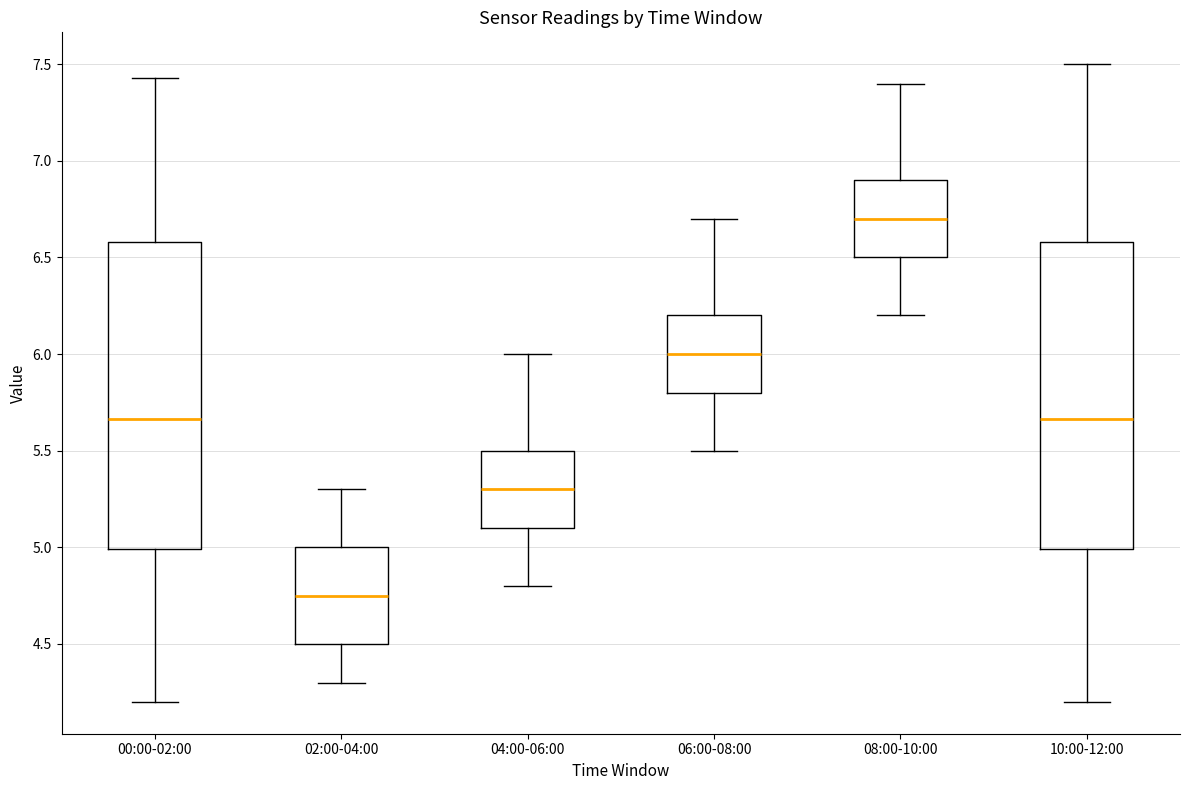

Reading left to right, transcribe this box plot: for each box, give where its median line is, the range the box spans, and where its two whiskers end, as read against the y-axis. The values are not printed on the chart, so give them approximately, as read against the axis.

00:00-02:00: median 5.65, box 5.00 to 6.60, whiskers 4.20 to 7.45
02:00-04:00: median 4.75, box 4.50 to 5.00, whiskers 4.30 to 5.30
04:00-06:00: median 5.30, box 5.10 to 5.50, whiskers 4.80 to 6.00
06:00-08:00: median 6.00, box 5.80 to 6.20, whiskers 5.50 to 6.70
08:00-10:00: median 6.70, box 6.50 to 6.90, whiskers 6.20 to 7.40
10:00-12:00: median 5.65, box 5.00 to 6.60, whiskers 4.20 to 7.50